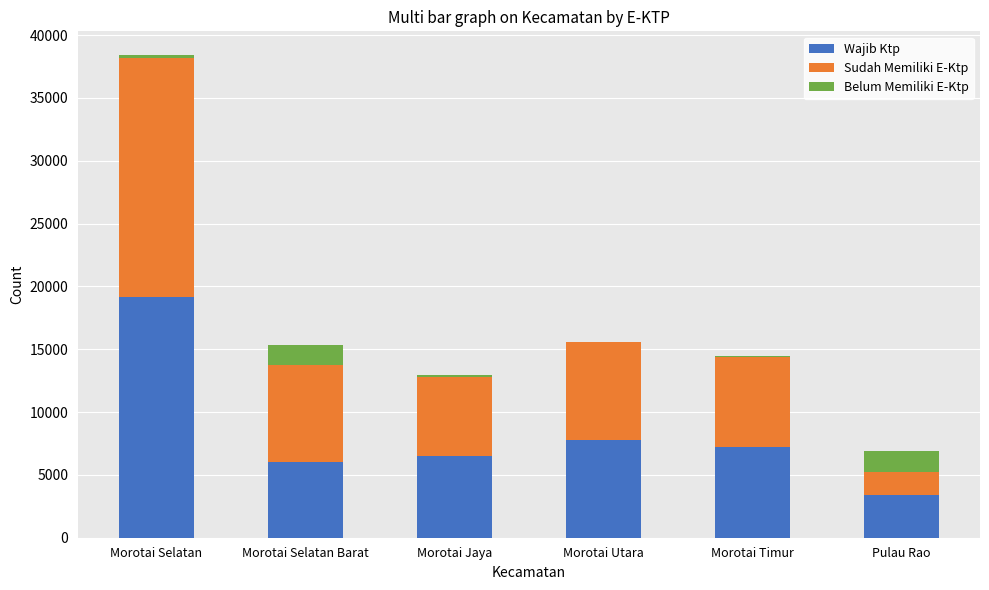

At which label does Wajib Ktp reach its peak?

Morotai Selatan